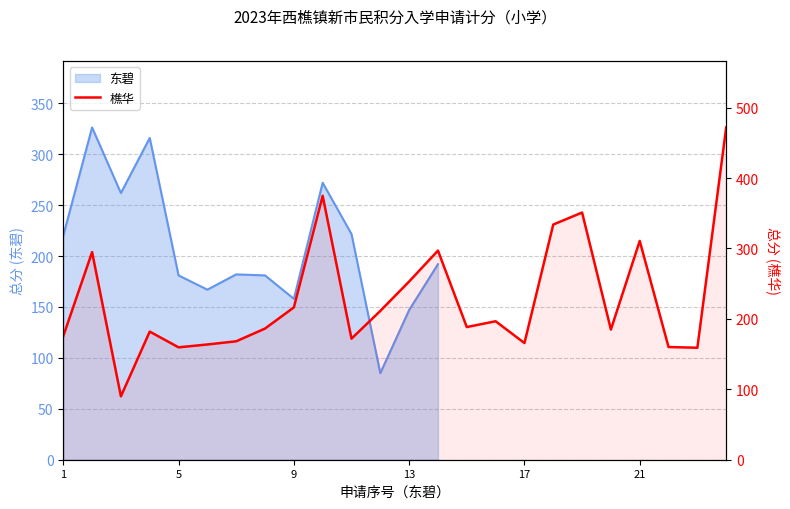

Count the number of categories in the chart.

24